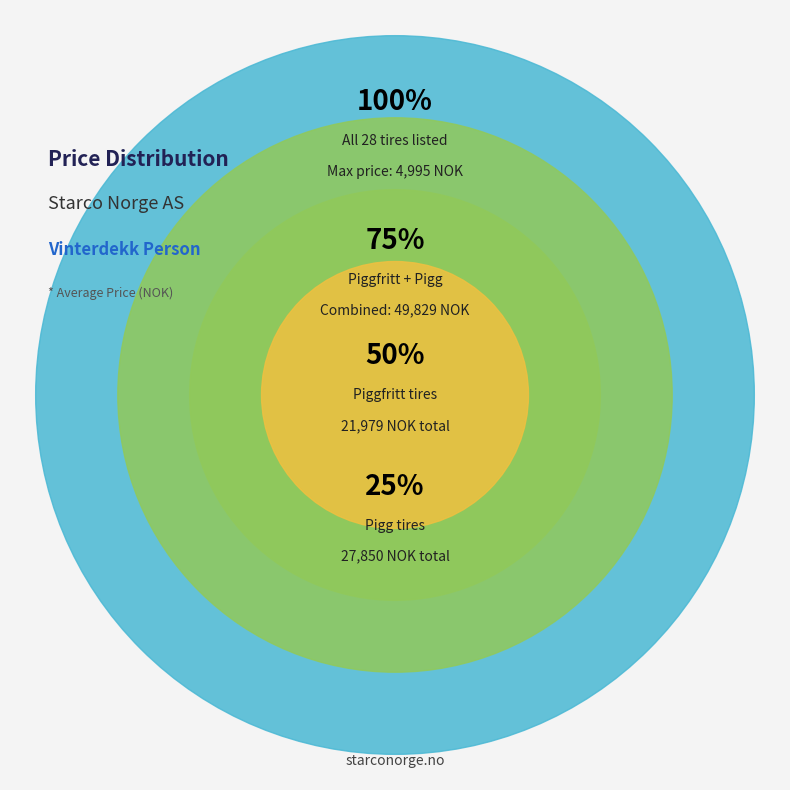

Is Pigg the majority of the pie?

No